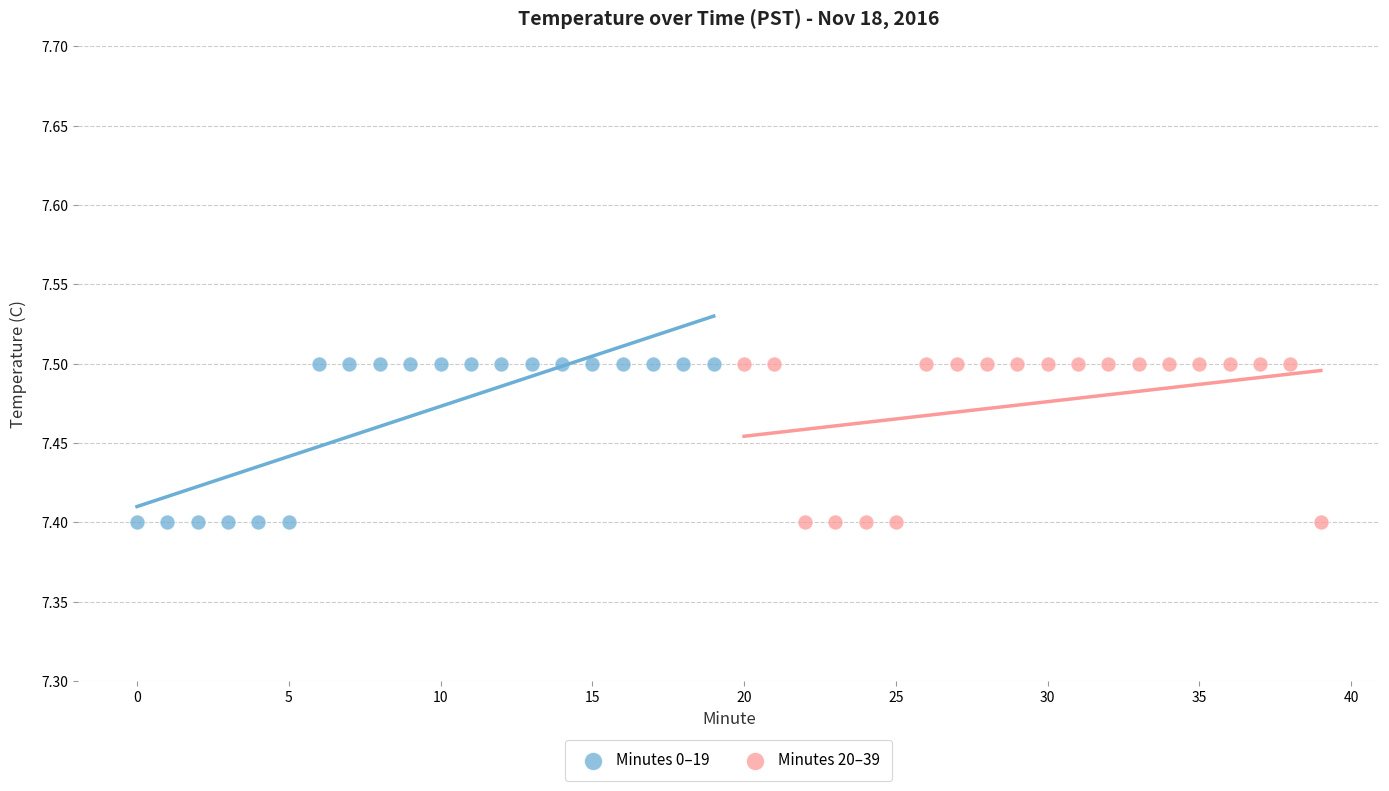

What are all the series names shown in the legend?

Minutes 0–19, Minutes 20–39